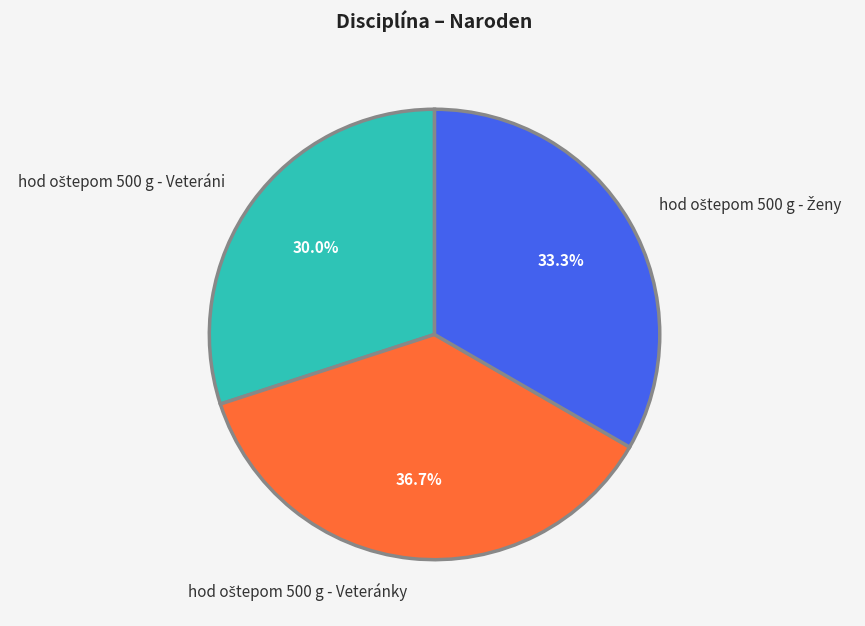

Is there any slice that represents more than half of the pie?

No